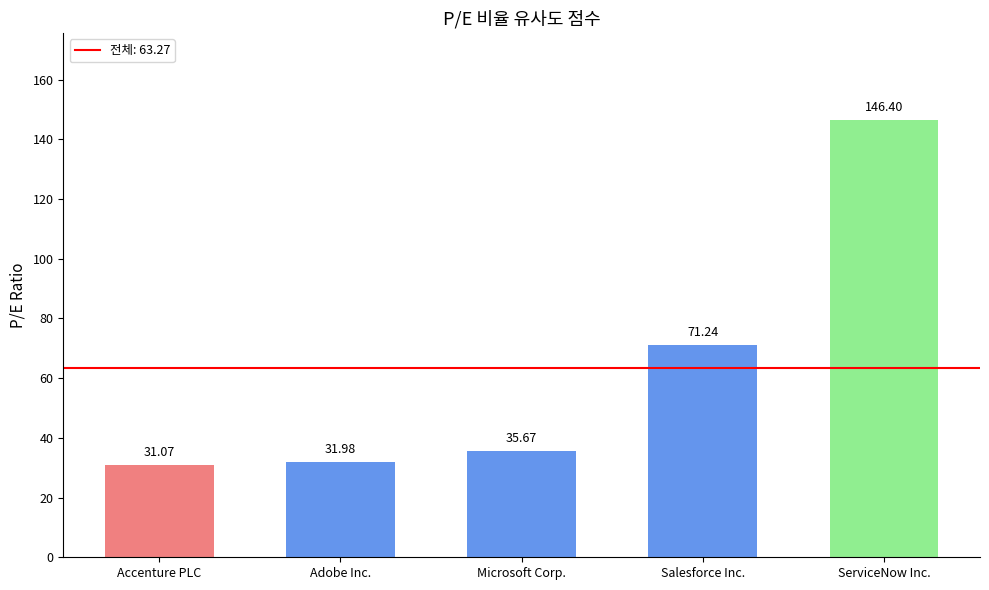

List the labels in order of value, smallest first.

Accenture PLC, Adobe Inc., Microsoft Corp., Salesforce Inc., ServiceNow Inc.